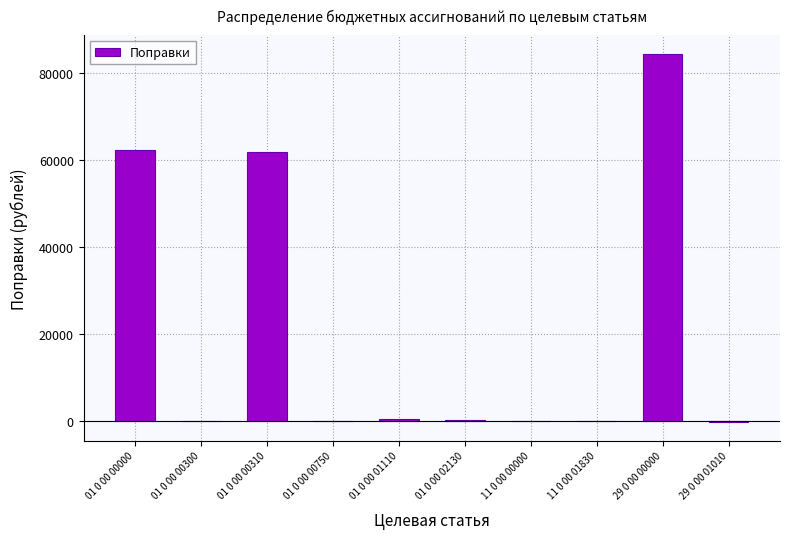

What is the sum of all values?

208700